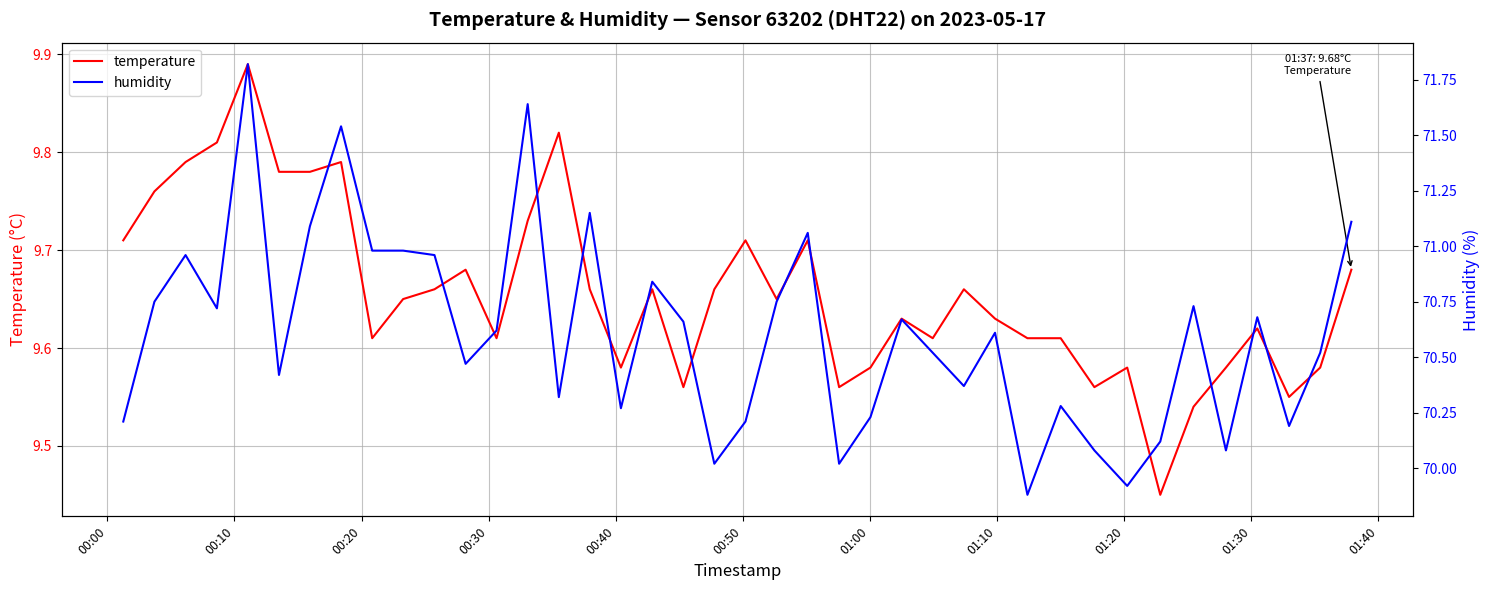

True or false: humidity has a value of 103.6 at 20.

False